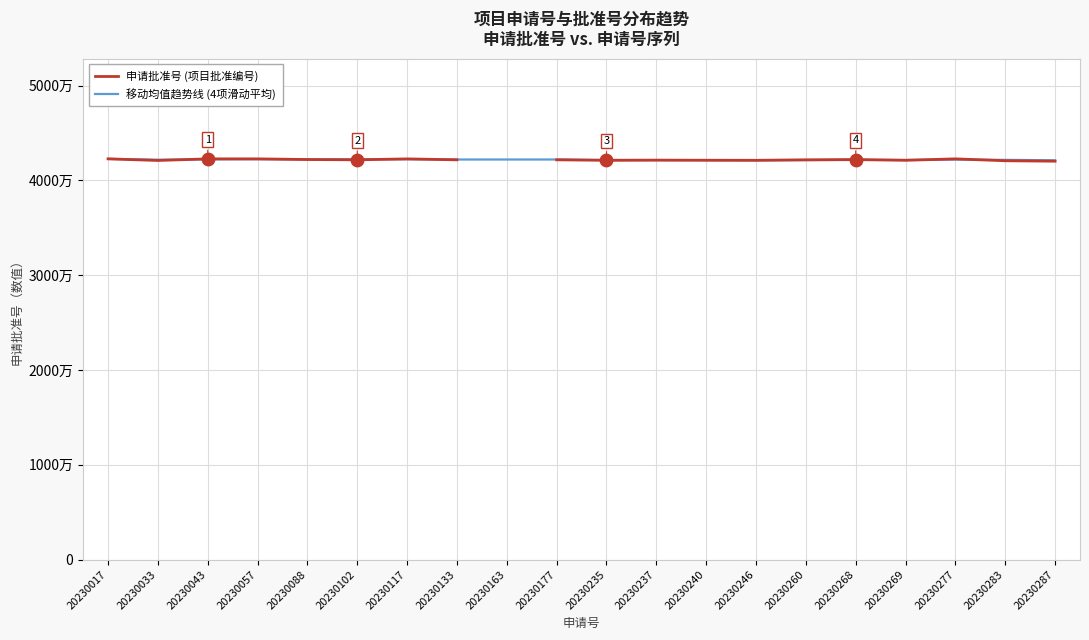

Which series has the largest total across all categories?

移动均值趋势线 (4项滑动平均)